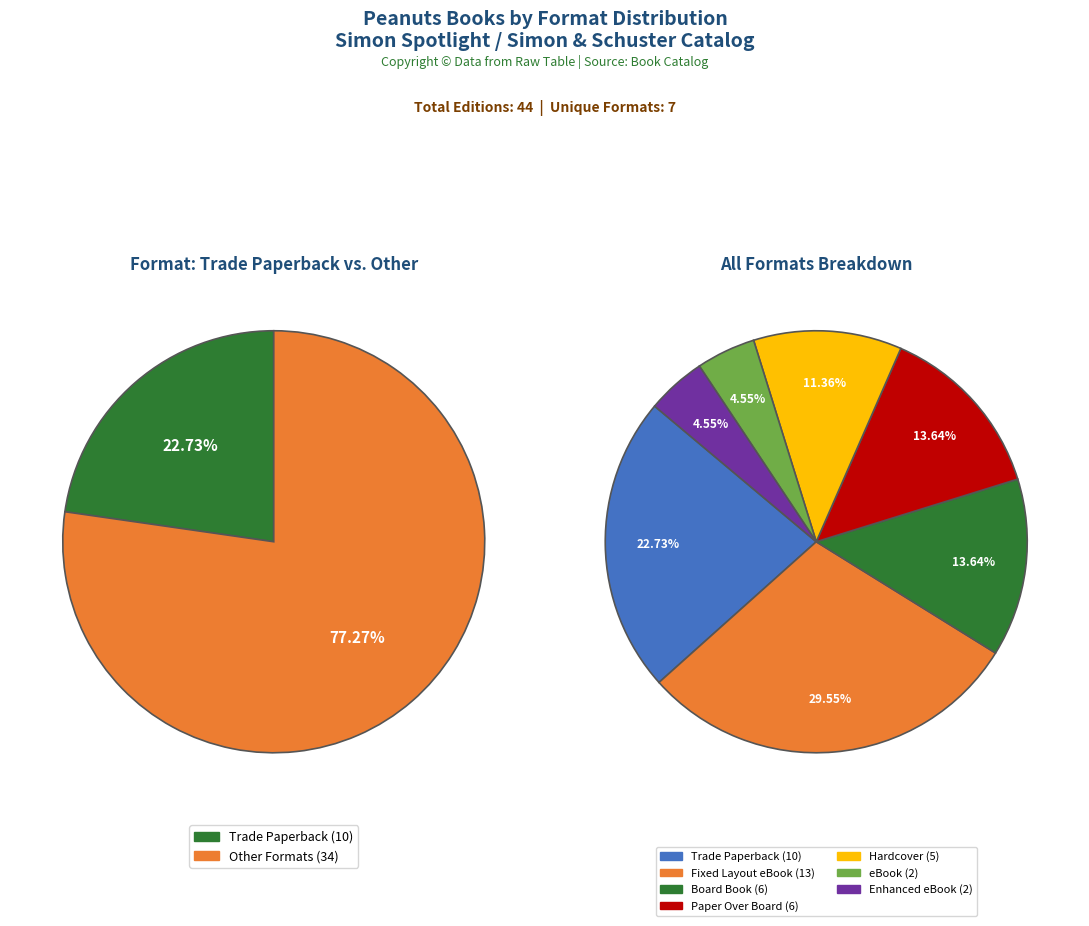

Does Paper Over Board account for over 50% of the chart?

No